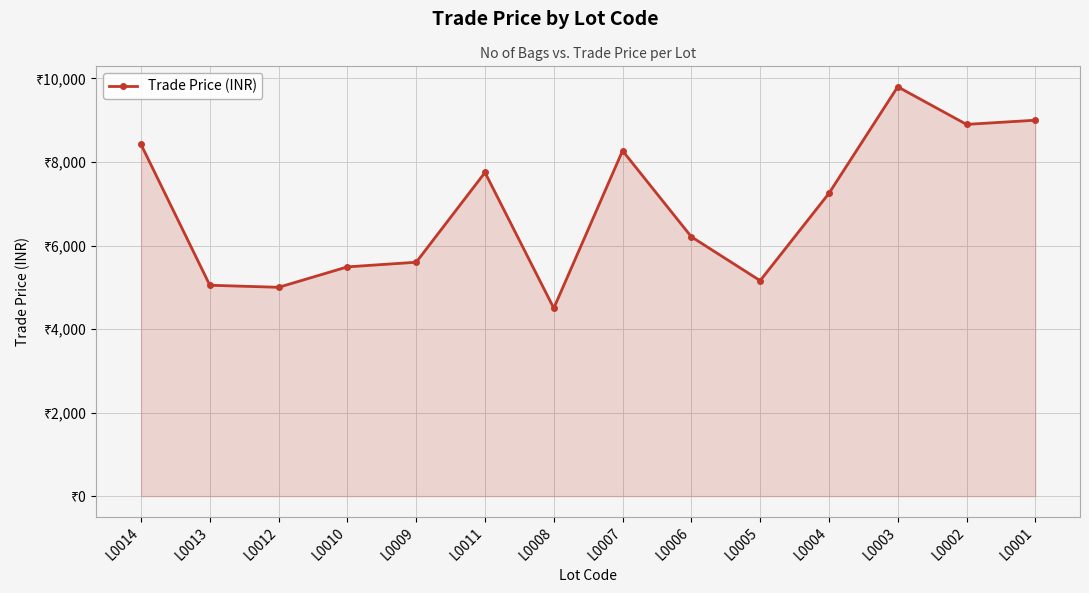

Is this an area chart (filled region under the line)?

Yes